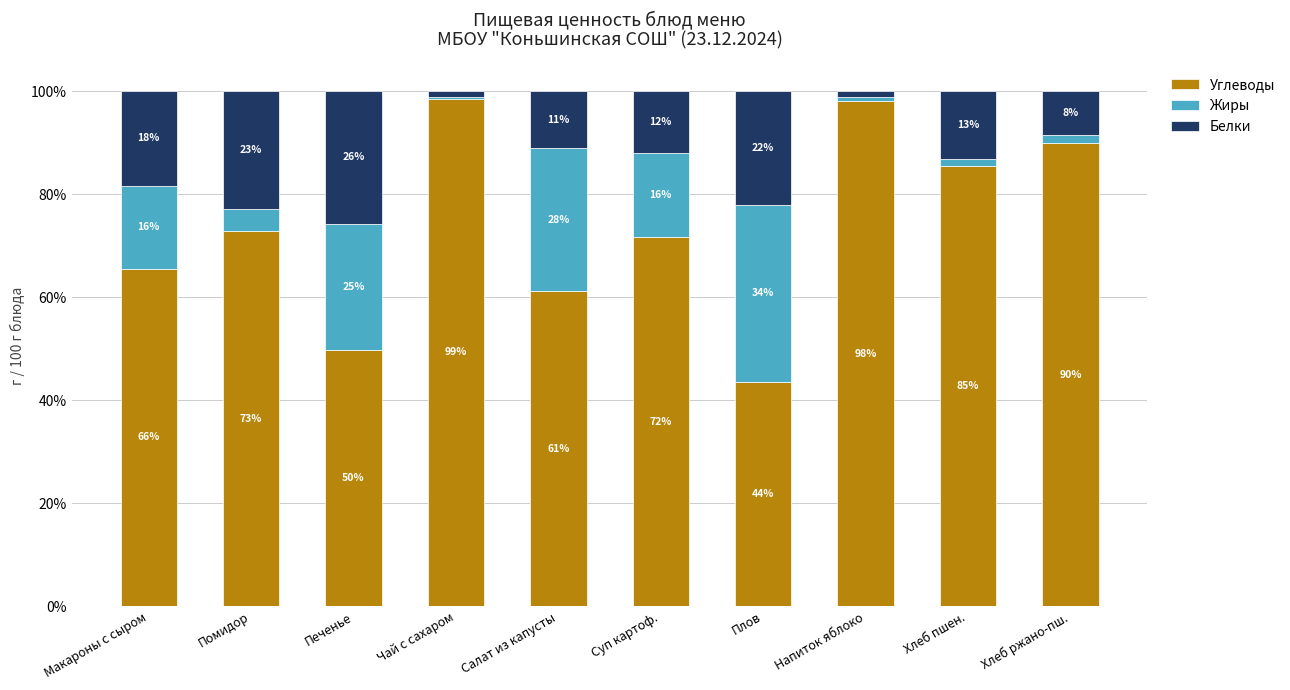

Does the chart contain stacked bars?

Yes